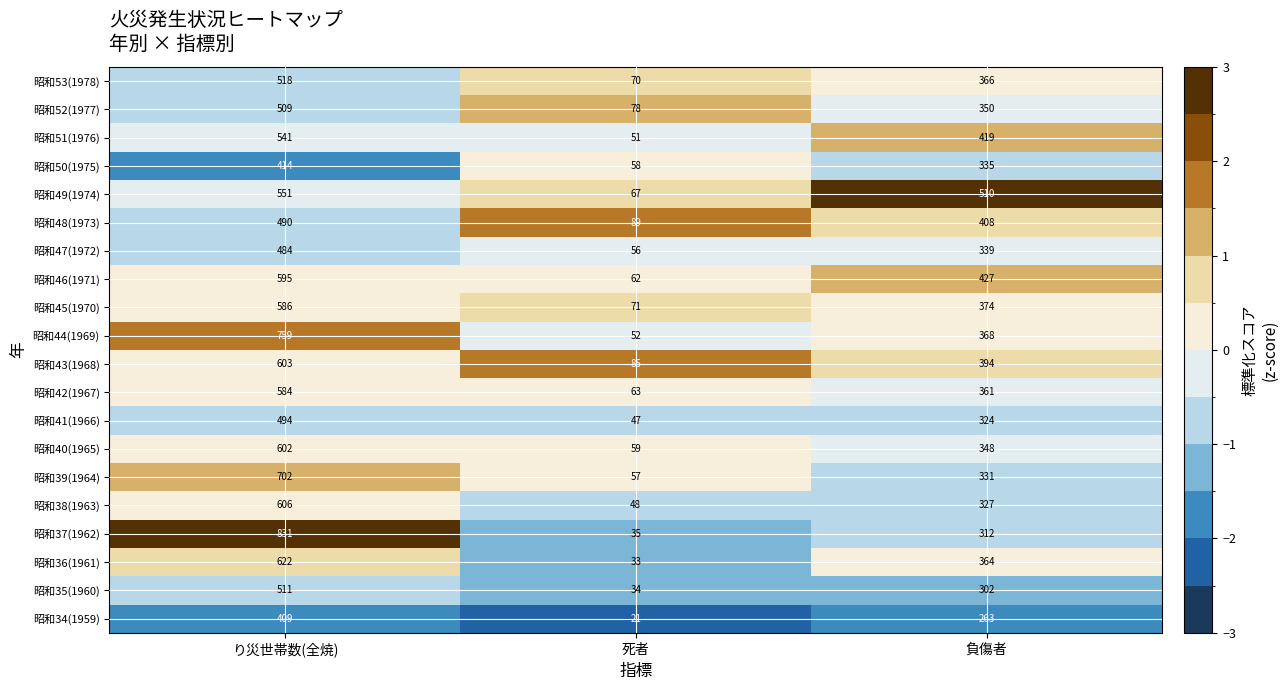

Is the value of 昭和50(1975) at 負傷者 greater than the value of 昭和34(1959) at 死者?

Yes